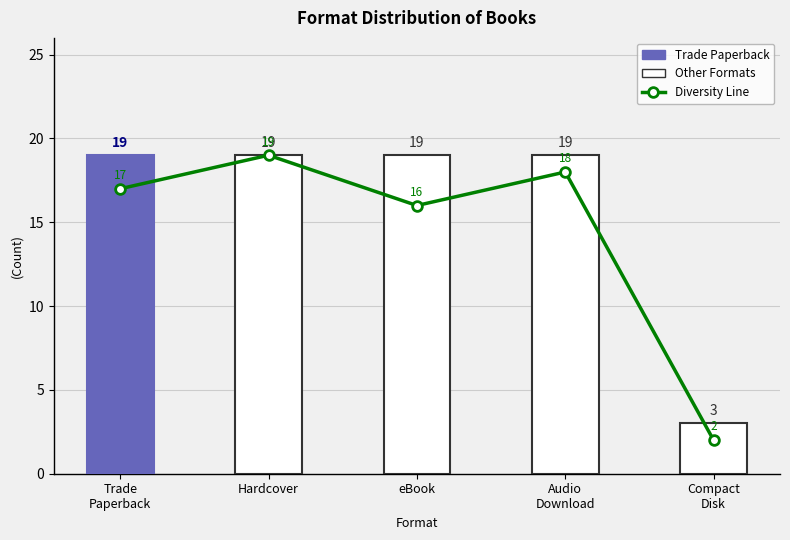

Are the bars grouped side by side (vs. stacked)?

No